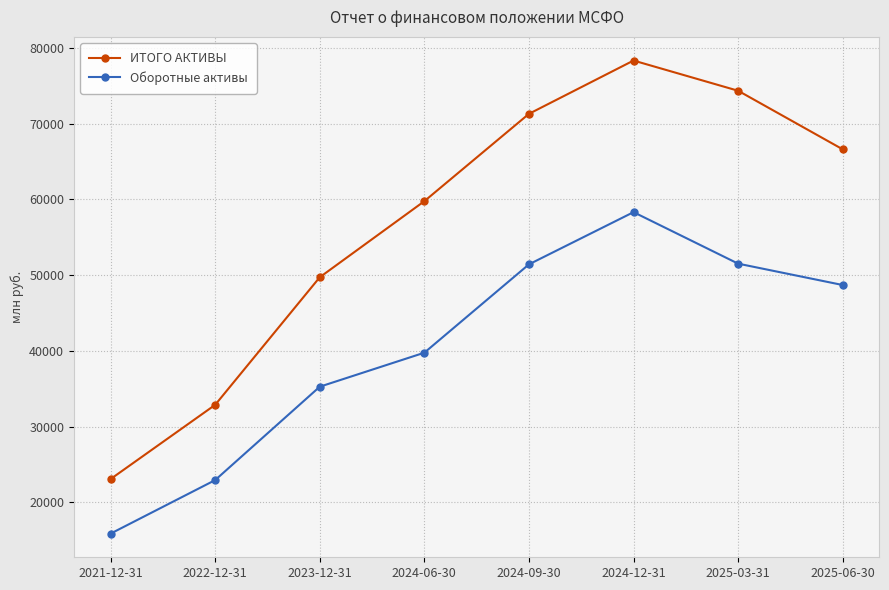

Which series changed the most between 2025-03-31 and 2025-06-30?

ИТОГО АКТИВЫ